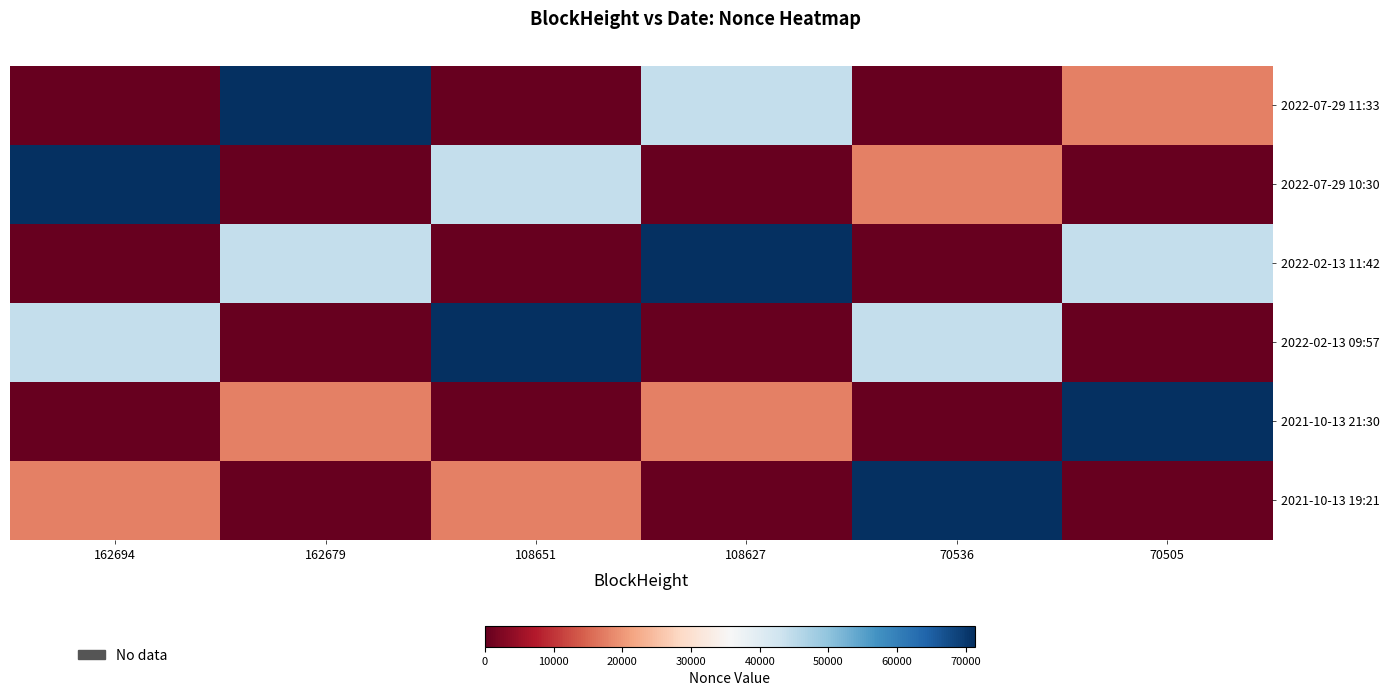

Count the number of categories in the chart.

6